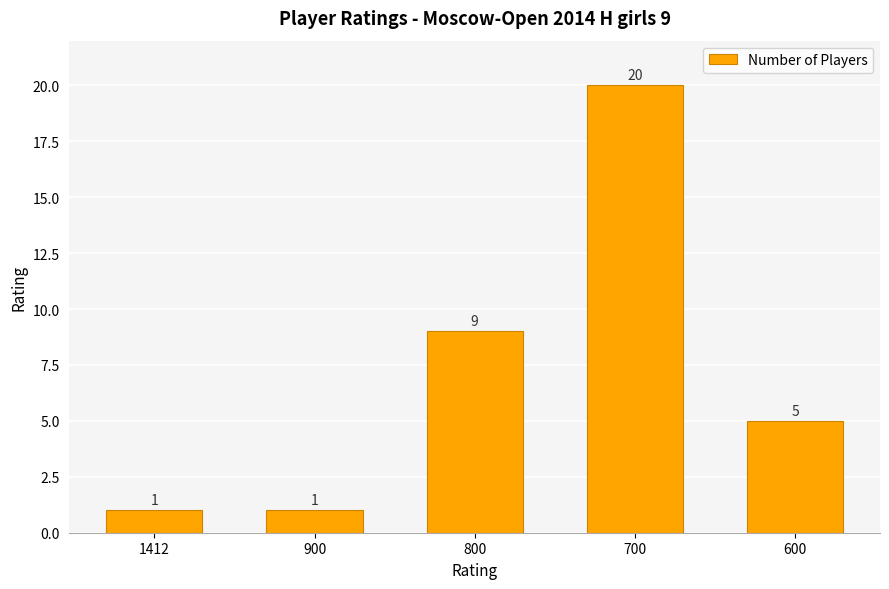

At which label is the value closest to 10?

800